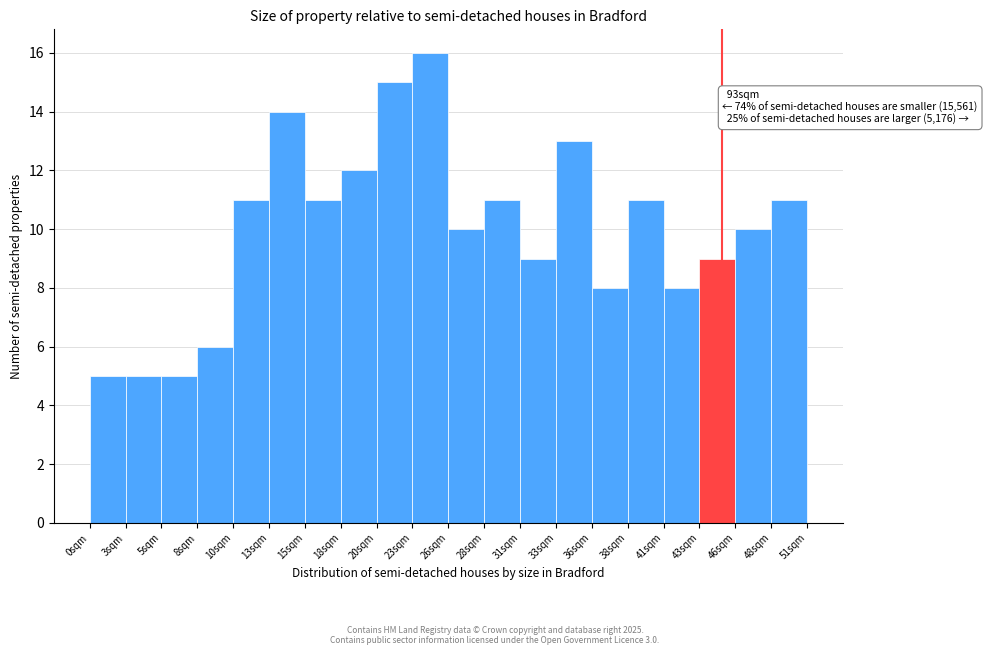

Which range on the x-axis has the tallest bar?

23.0 to 25.5